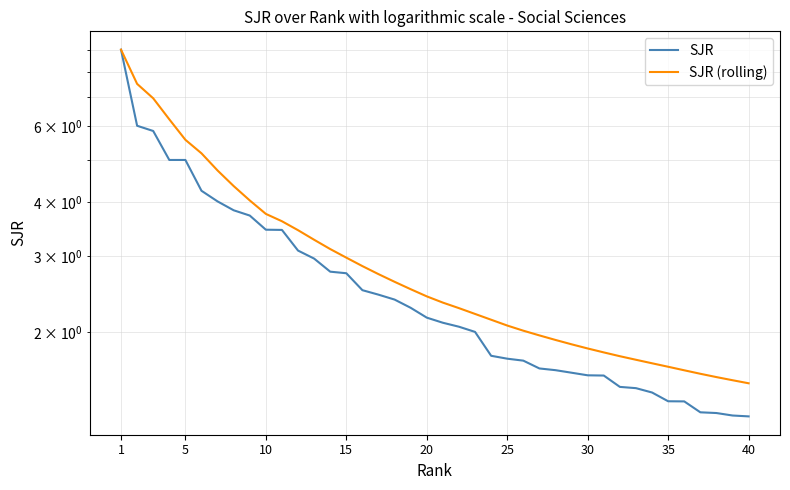

What is the difference between the highest and lowest values at 10?

1.1